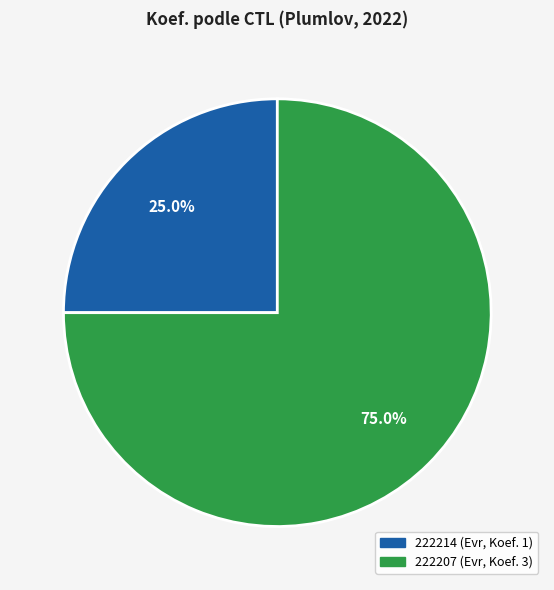

What portion of the pie excludes 222207?

25.0%